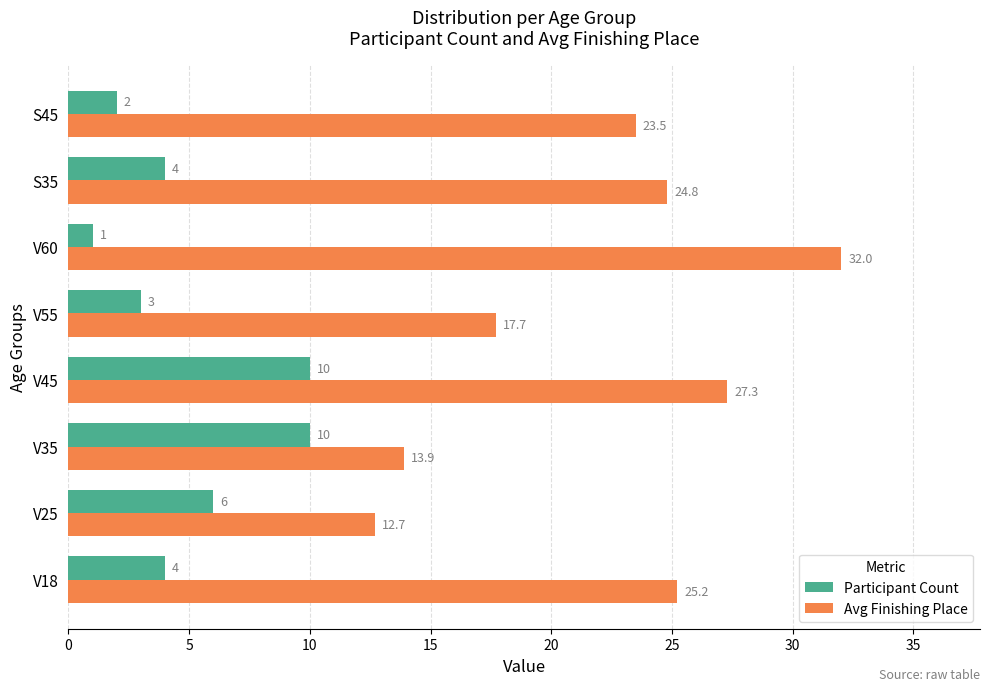

List the labels in order of Avg Finishing Place value, largest first.

V60, V45, V18, S35, S45, V55, V35, V25